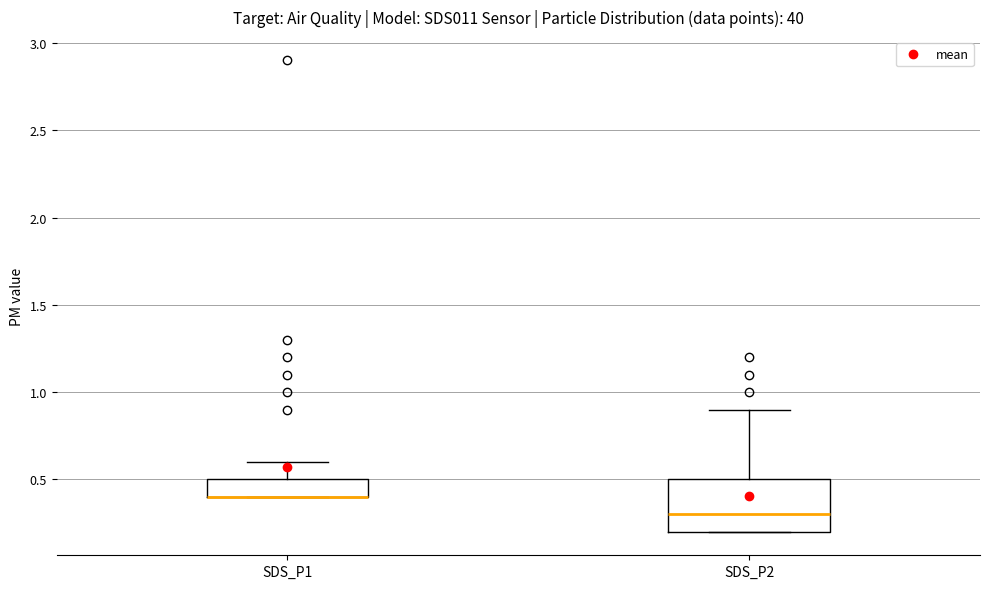

Where is the upper edge of the box for SDS_P2 on the y-axis? The values are not printed on the chart, so give them approximately, as read against the axis.

0.5